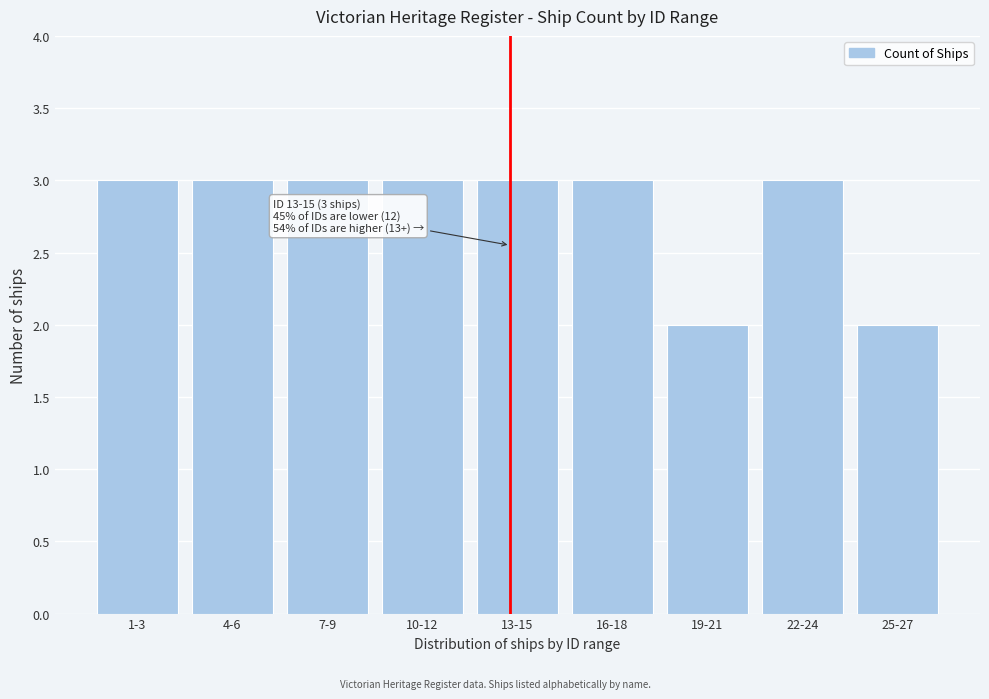

Reading left to right, what are all the values shown in this chart?

3	3	3	3	3	3	2	3	2